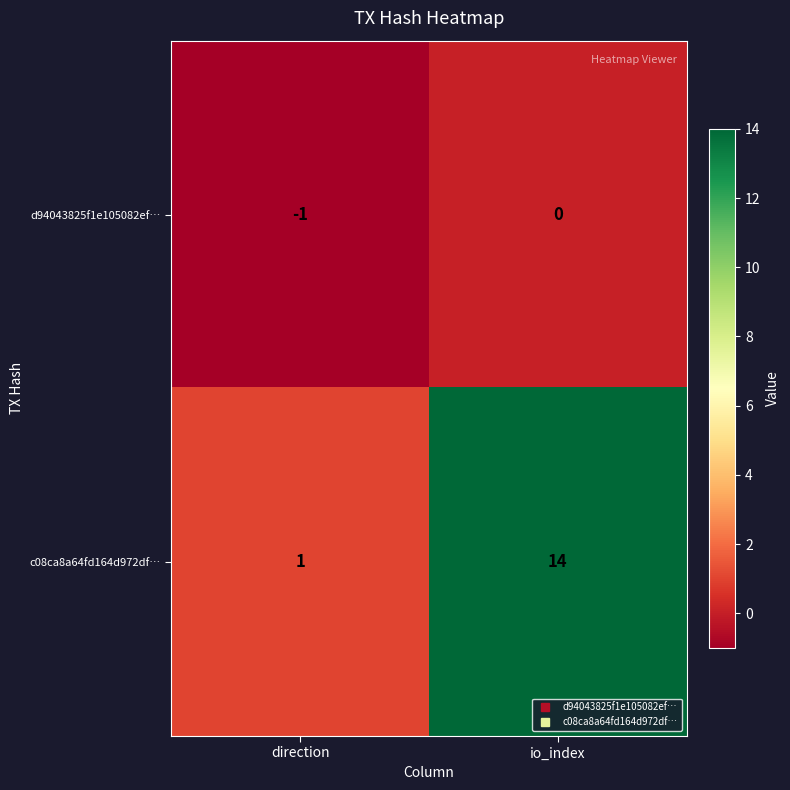

Count the number of data series in this chart.

2